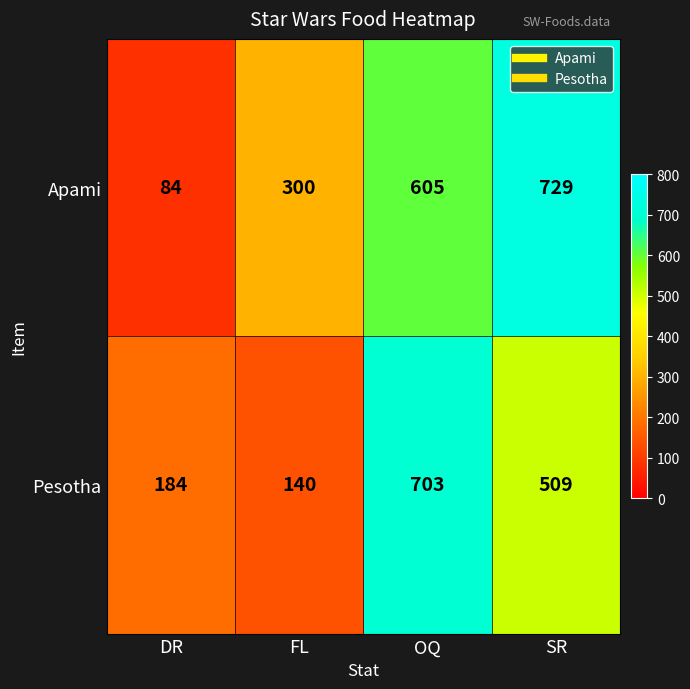

Between DR and SR, which series saw the biggest shift?

Apami